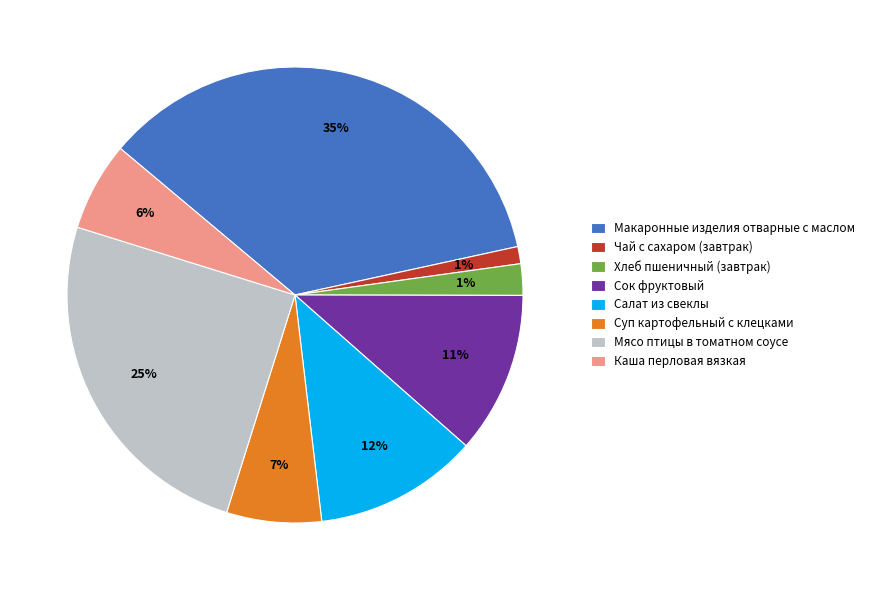

Combined, do Мясо птицы в томатном соусе and Хлеб пшеничный (завтрак) account for over 50%?

No